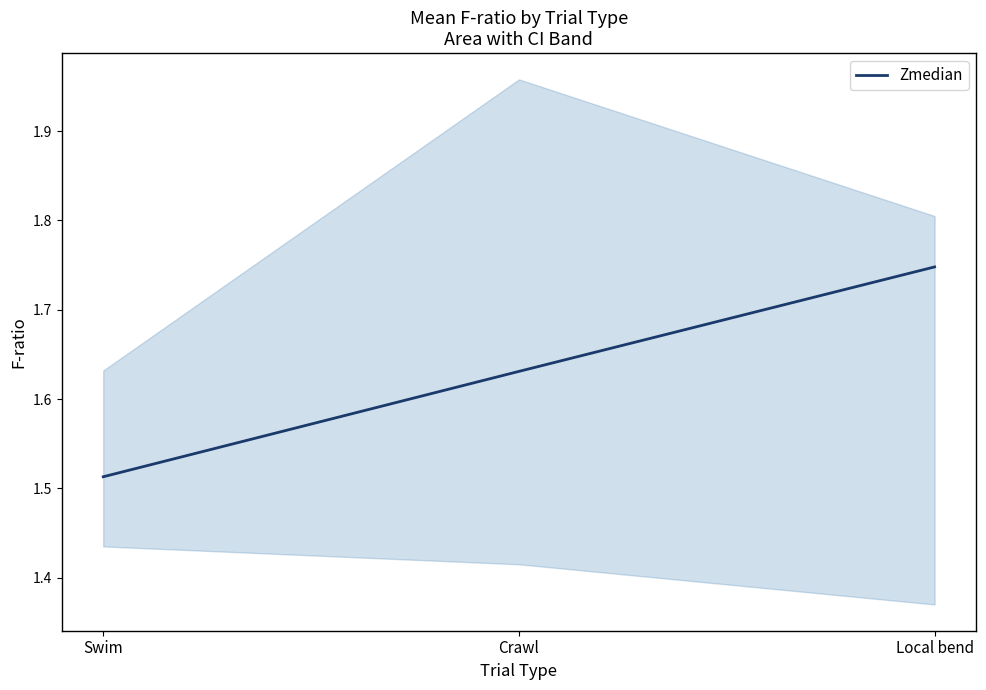

List the labels in order of value, largest first.

Local bend, Crawl, Swim